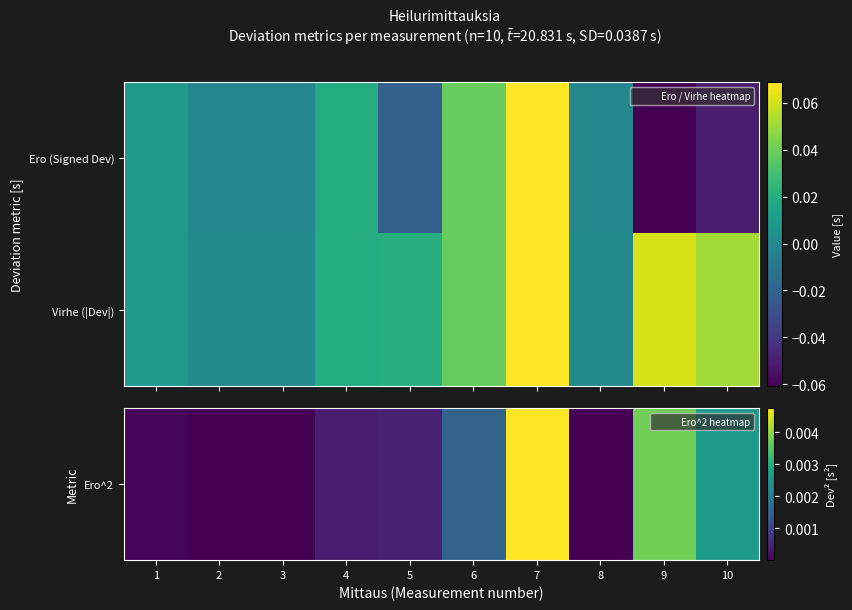

Which series has the largest total across all categories?

Virhe (|Dev|)